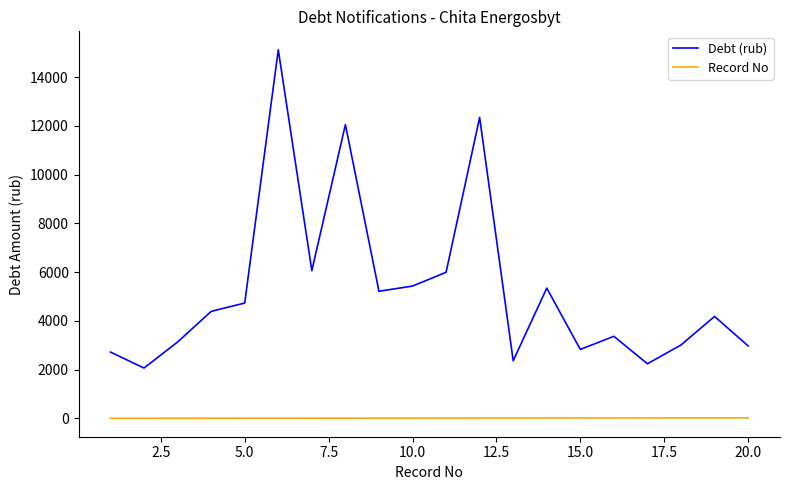

True or false: Record No and Debt (rub) intersect in this chart.

False